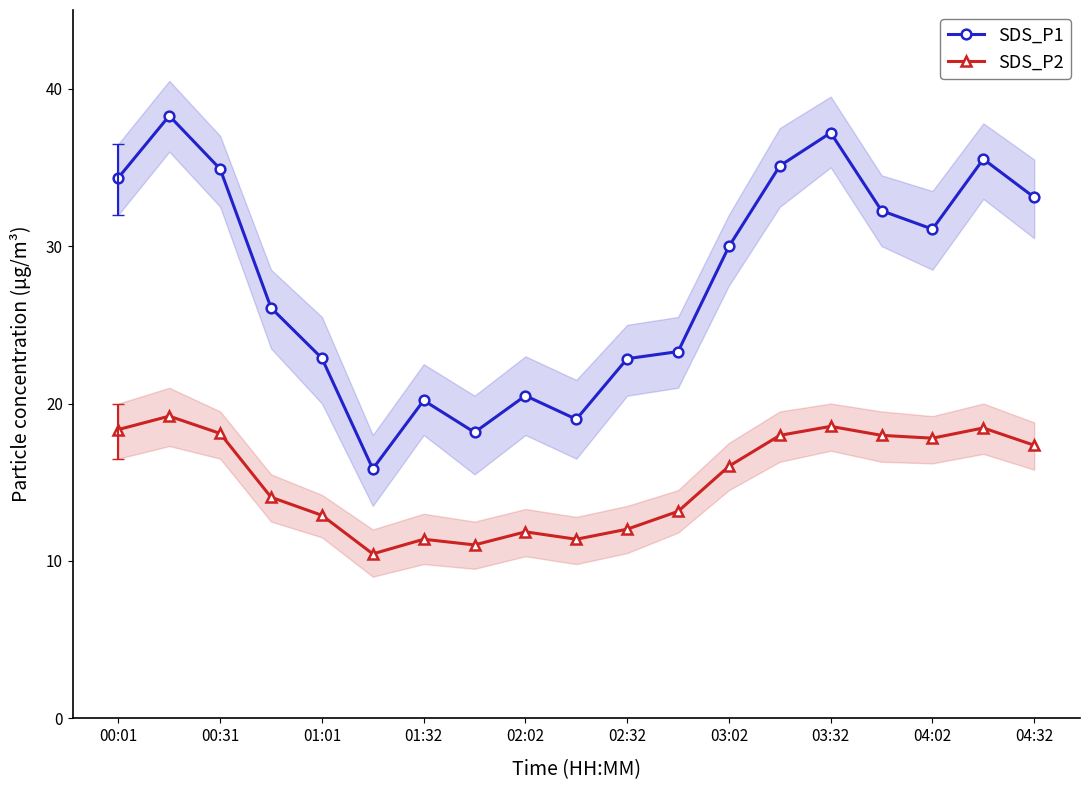

True or false: SDS_P2 and SDS_P1 intersect in this chart.

False